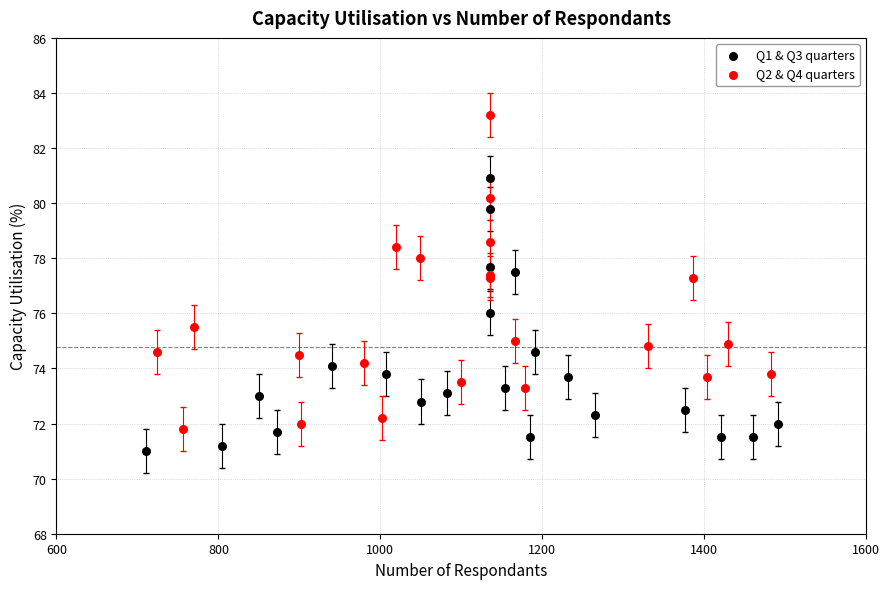

Which series contains the highest Y value?

Q2 & Q4 quarters